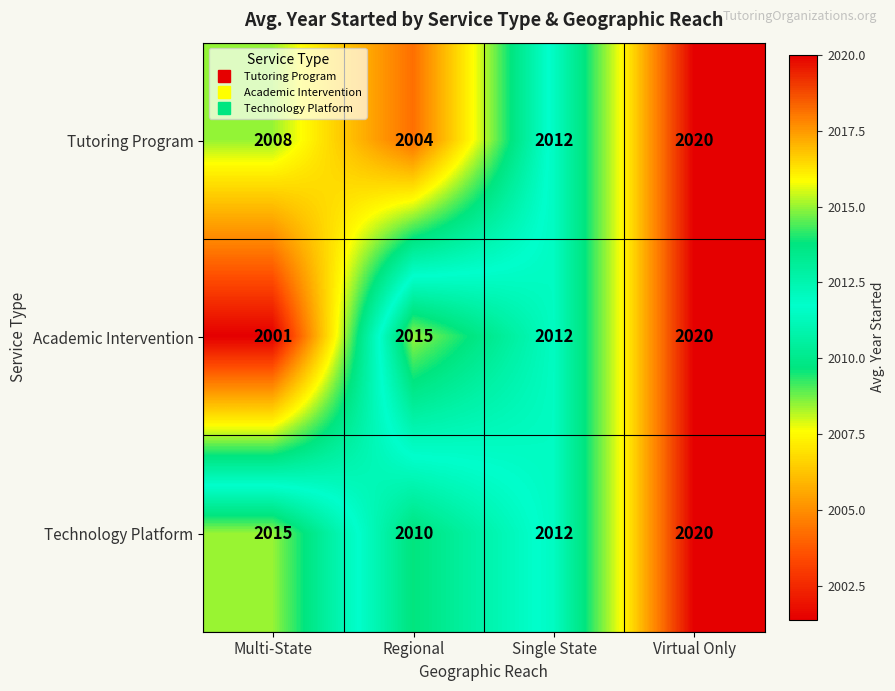

Where is Tutoring Program nearest to the value 2012?

Single State